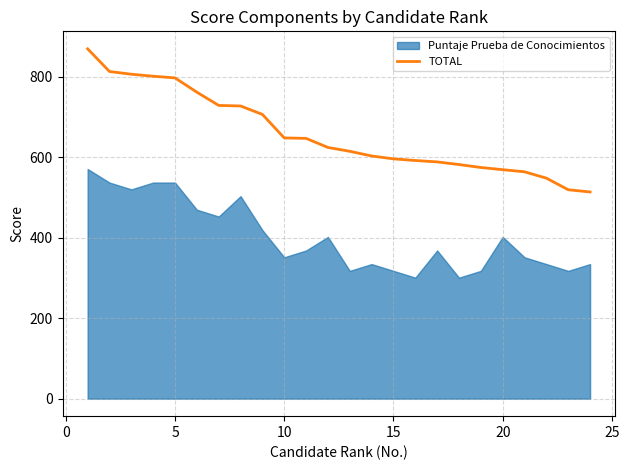

What is the difference between the maximum and minimum values?

355.6